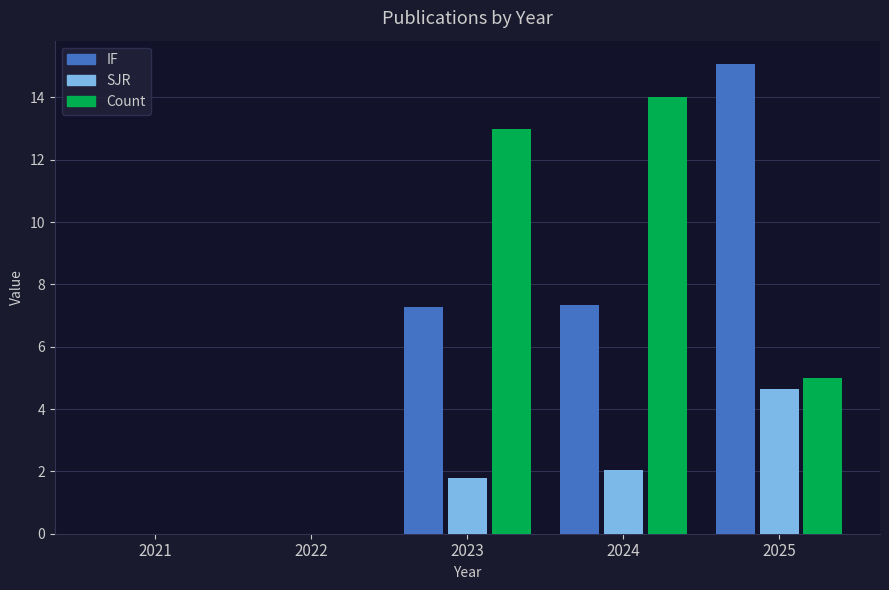

The Count series shows 0.0 at 2022. True or false?

True